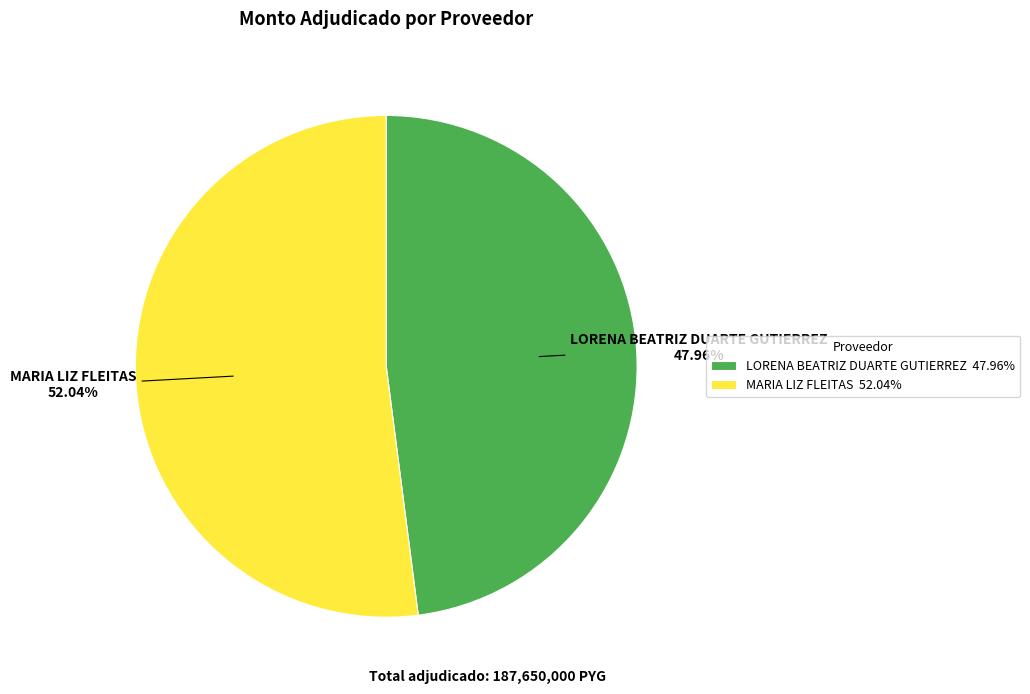

Does any single category account for the majority?

Yes